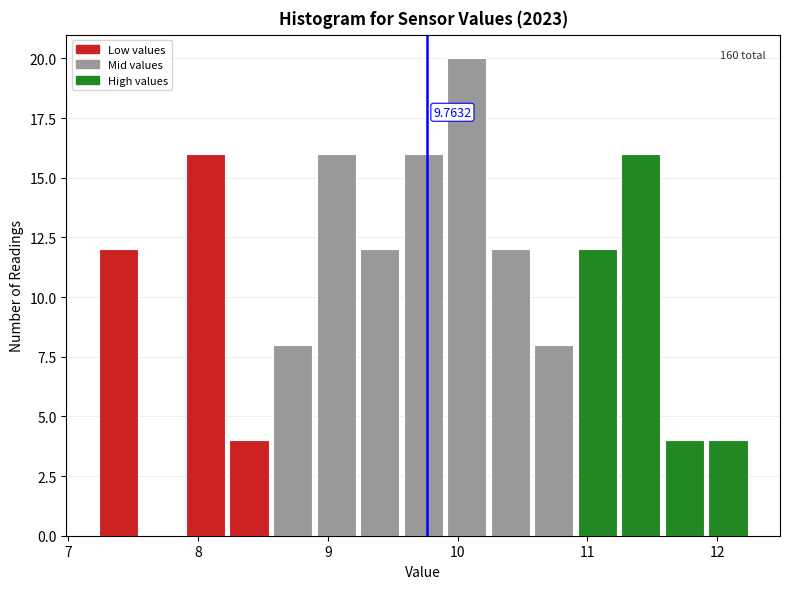

Read against the x-axis, roughly where is the centre of the tallest bar?

10.1